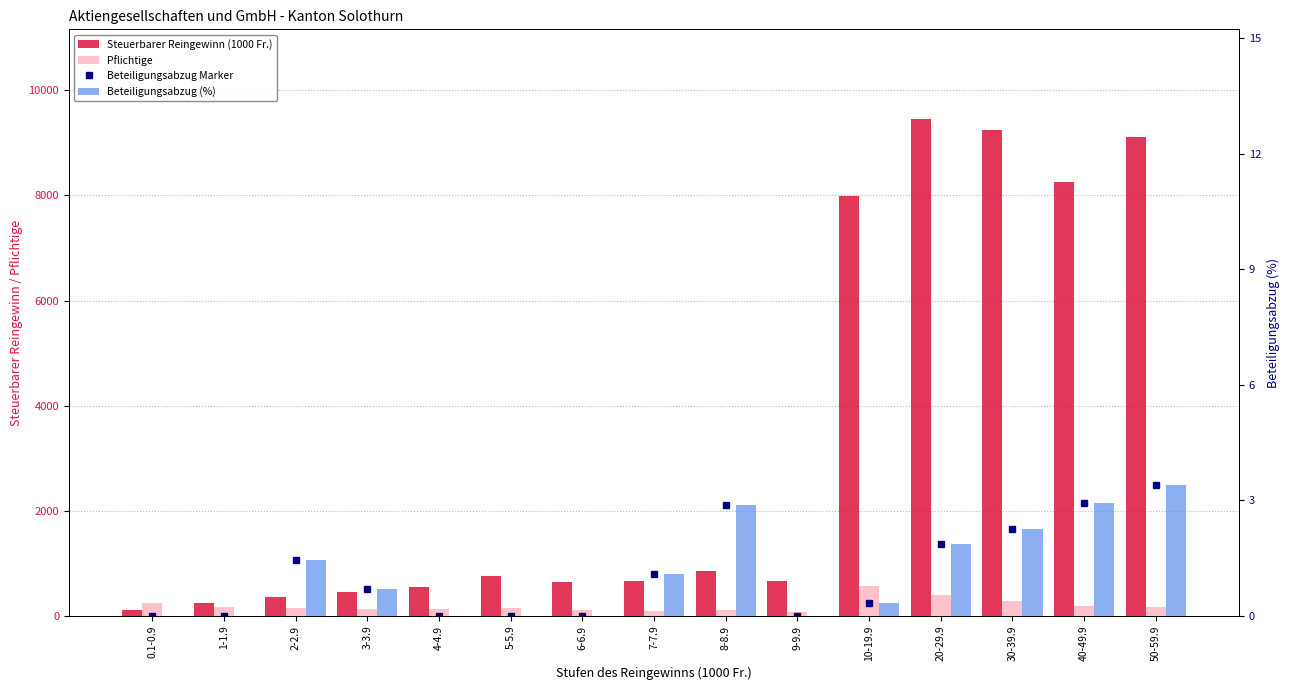

How many groups of bars are there?

15